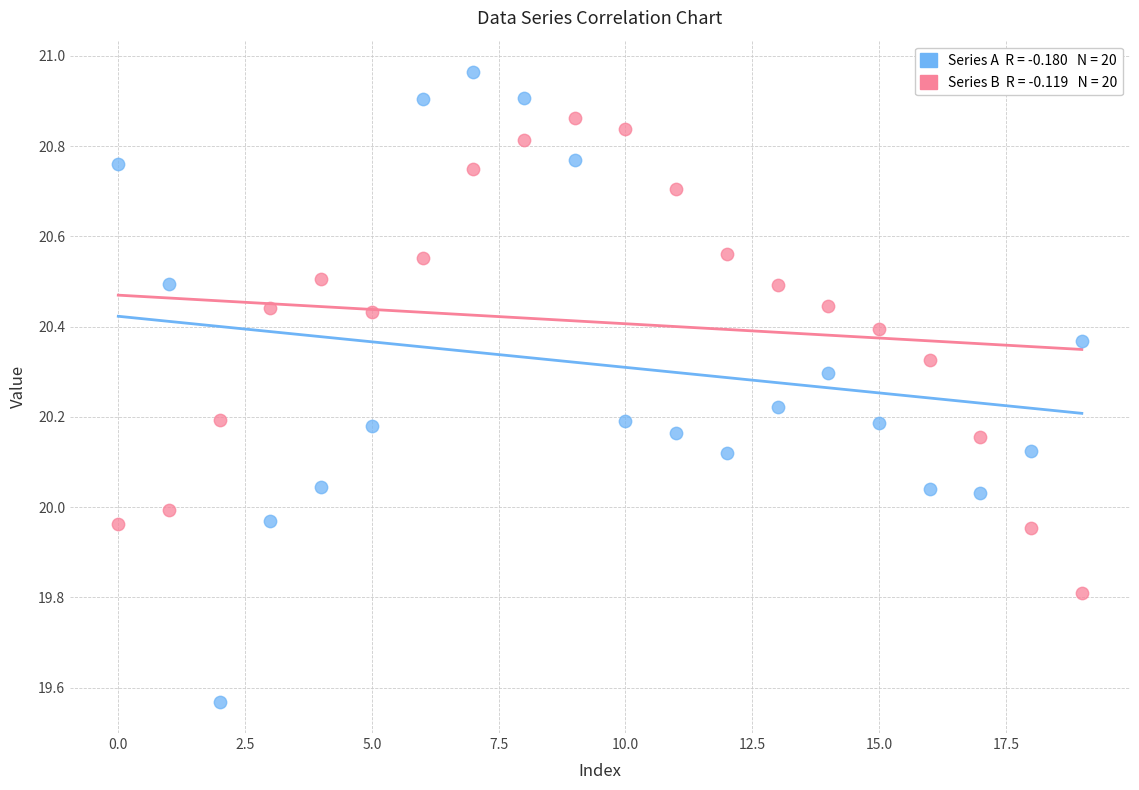

Across all data points, what is the range of Y values (max minus min)?

1.4